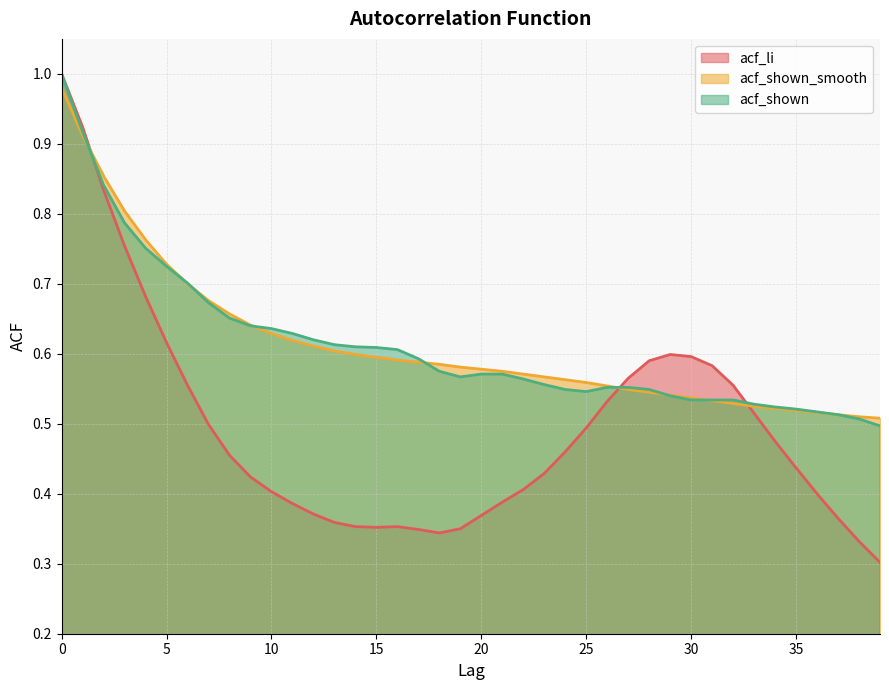

Rank the series by their maximum value, from highest to lowest.

acf_li, acf_shown, acf_shown_smooth